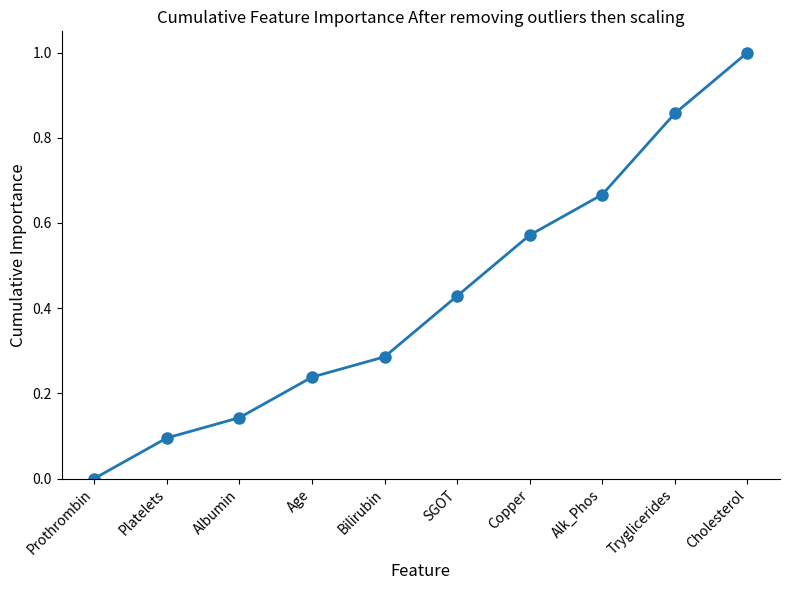

How many lines are shown in the chart?

1